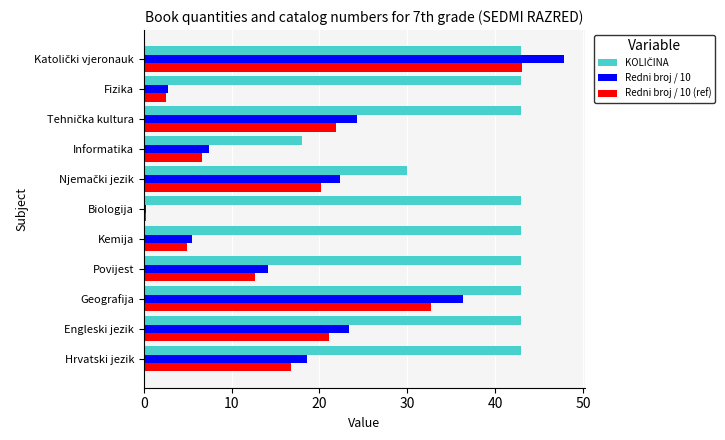

What is the difference between the maximum and second lowest values in the Redni broj / 10 (ref) series?

40.5